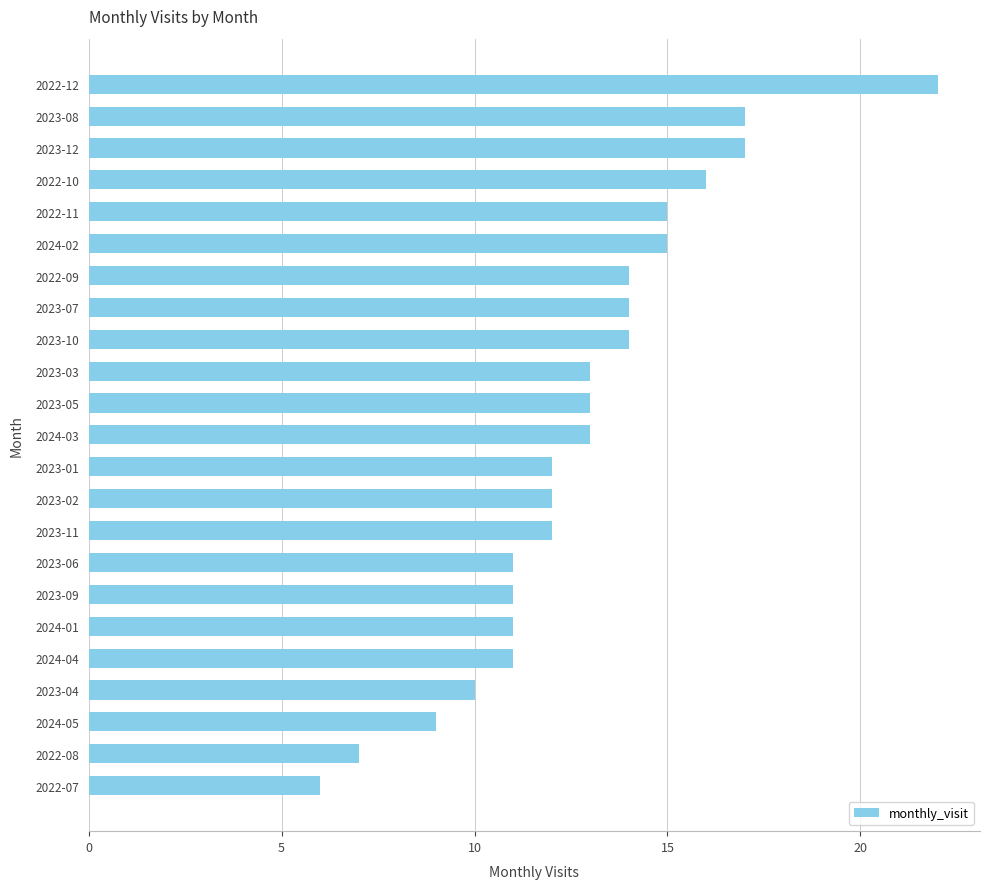

What is the difference between the maximum and minimum values?

16